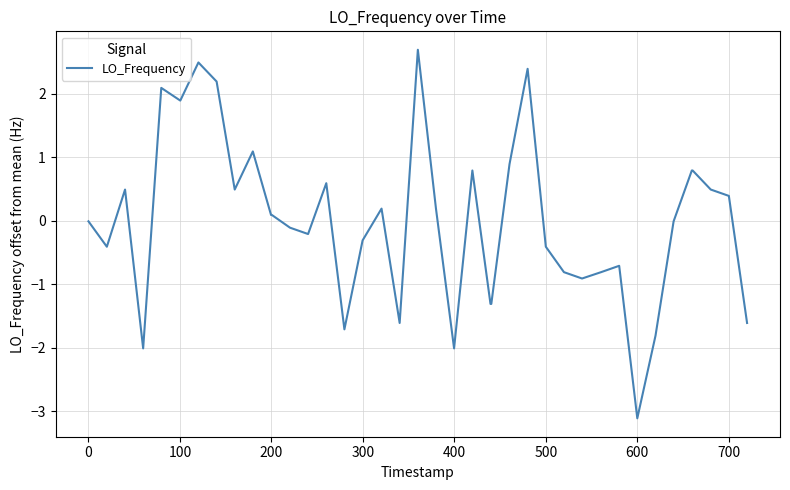

What is the difference between the maximum and minimum values?

5.8